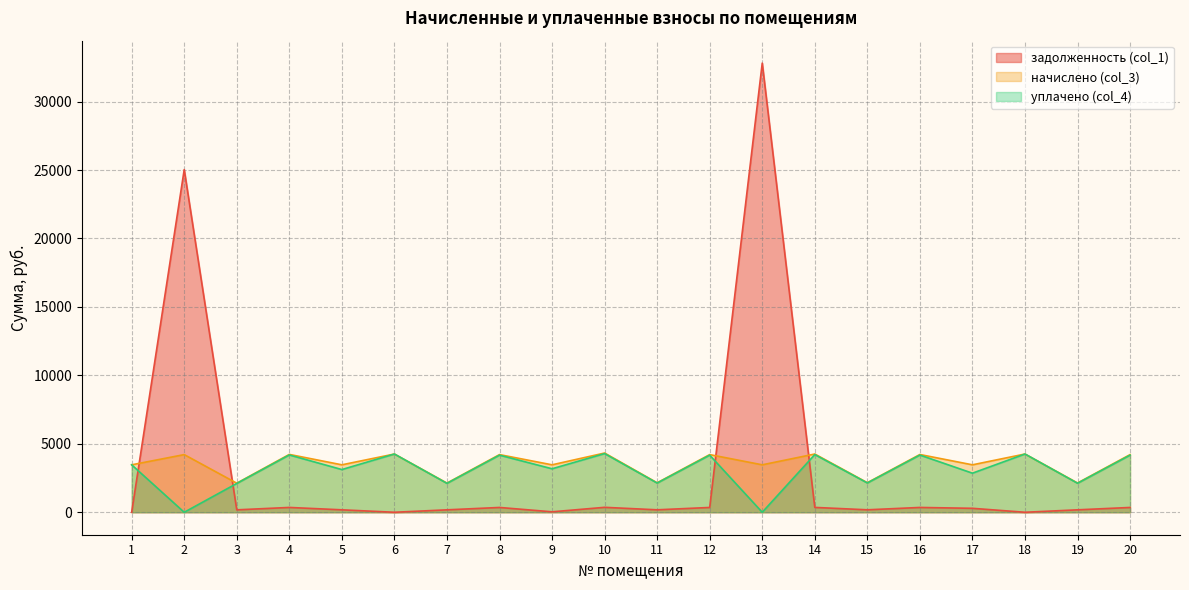

How many interior local peaks does the уплачено (col_4) series have?

8